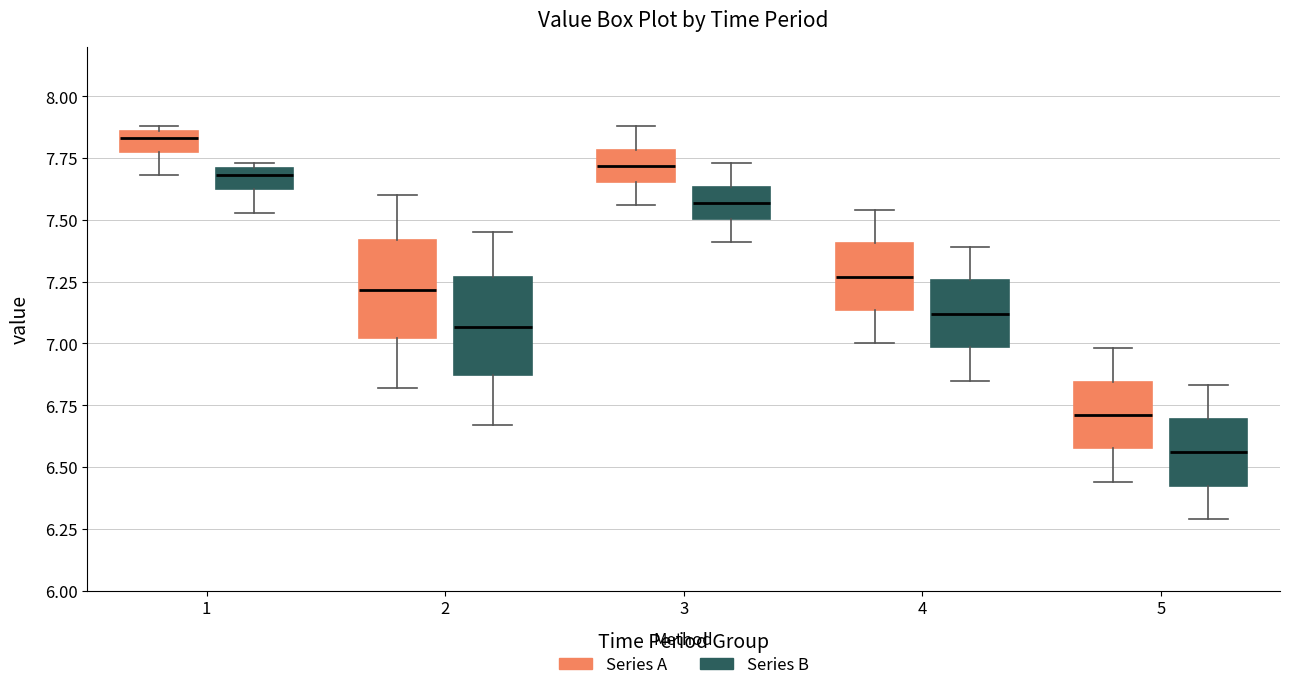

Reading left to right, read every box against the y-axis: the position of its median line, the range the box covers, and the ends of its whiskers. The values are not printed on the chart, so give them approximately, as read against the axis.

1 (Series A): median 7.85 (inside the box), box 7.80 to 7.85, whiskers 7.70 to 7.90
1 (Series B): median 7.70 (inside the box), box 7.65 to 7.70, whiskers 7.55 to 7.75
2 (Series A): median 7.20, box 7.00 to 7.40, whiskers 6.80 to 7.60
2 (Series B): median 7.05, box 6.85 to 7.25, whiskers 6.65 to 7.45
3 (Series A): median 7.70, box 7.65 to 7.80, whiskers 7.55 to 7.90
3 (Series B): median 7.55, box 7.50 to 7.65, whiskers 7.40 to 7.75
4 (Series A): median 7.25, box 7.15 to 7.40, whiskers 7.00 to 7.55
4 (Series B): median 7.10, box 7.00 to 7.25, whiskers 6.85 to 7.40
5 (Series A): median 6.70, box 6.60 to 6.85, whiskers 6.45 to 7.00
5 (Series B): median 6.55, box 6.45 to 6.70, whiskers 6.30 to 6.85